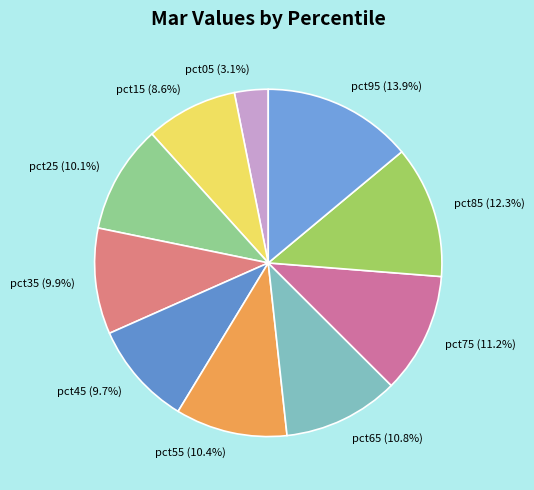

What percentage is the pct45 slice, to the nearest percent?

10%